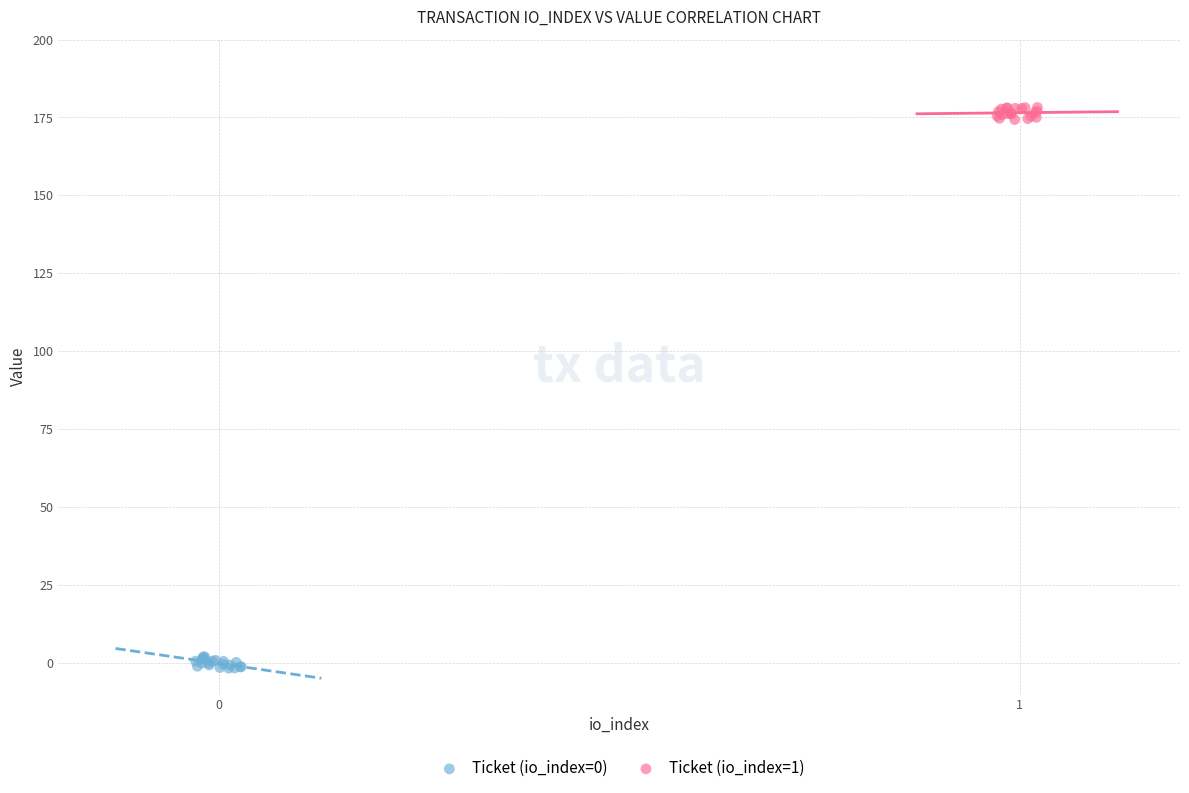

Which series contains the lowest Y value?

Ticket (io_index=0)